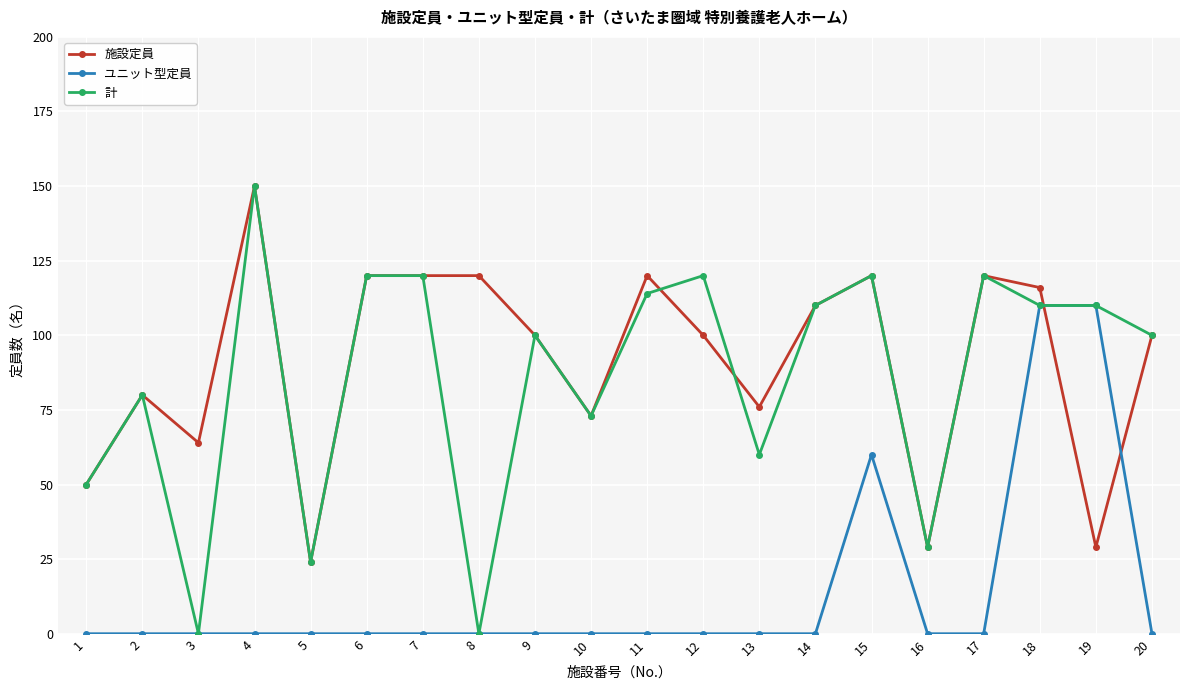

How many distinct data groups are displayed?

3